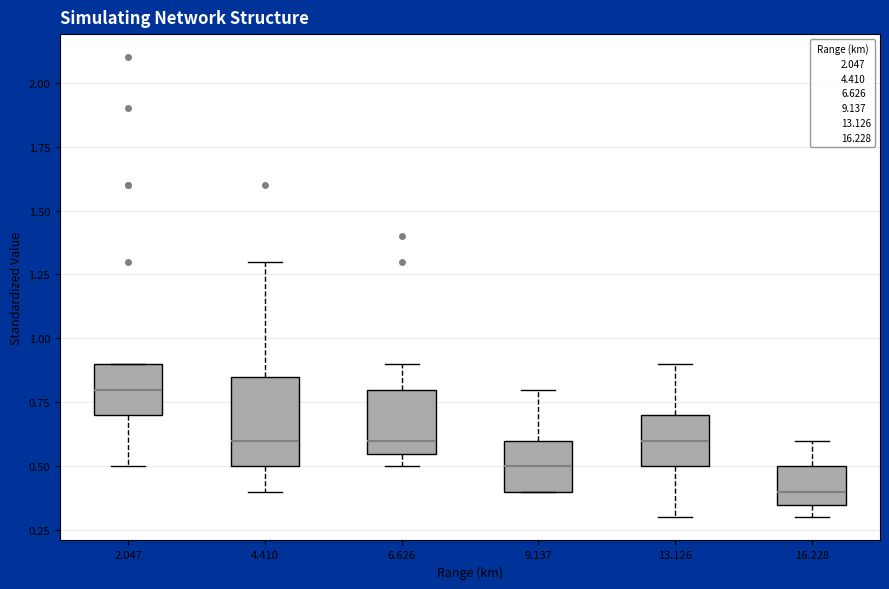

Where does the upper whisker of the box at x = 16.228 end on the y-axis? The values are not printed on the chart, so give them approximately, as read against the axis.

0.60